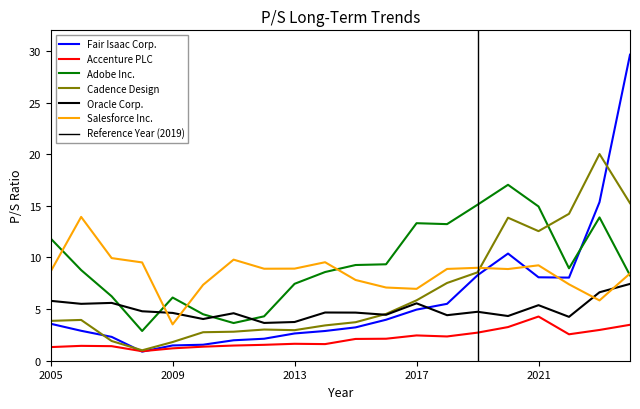

Which category has the lowest value in the Fair Isaac Corp. series?

2008-11-26